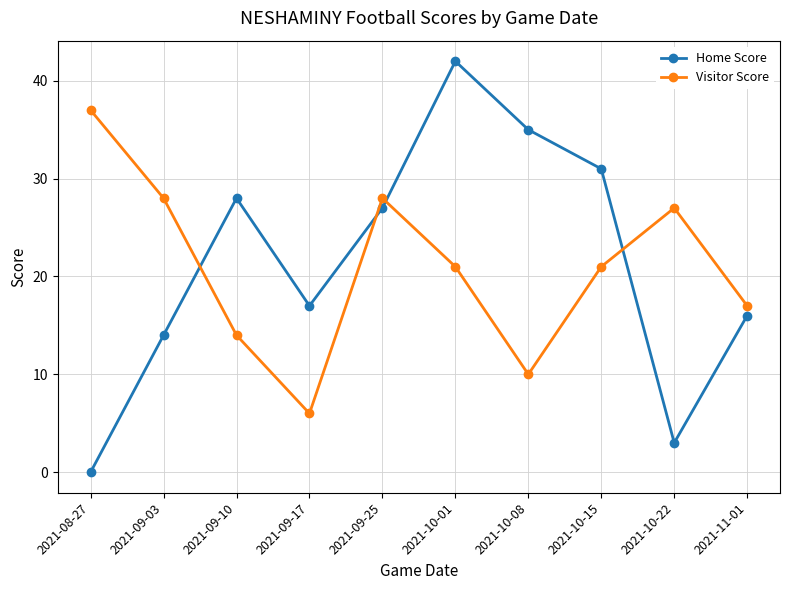

How many values in Home Score are above zero?

9